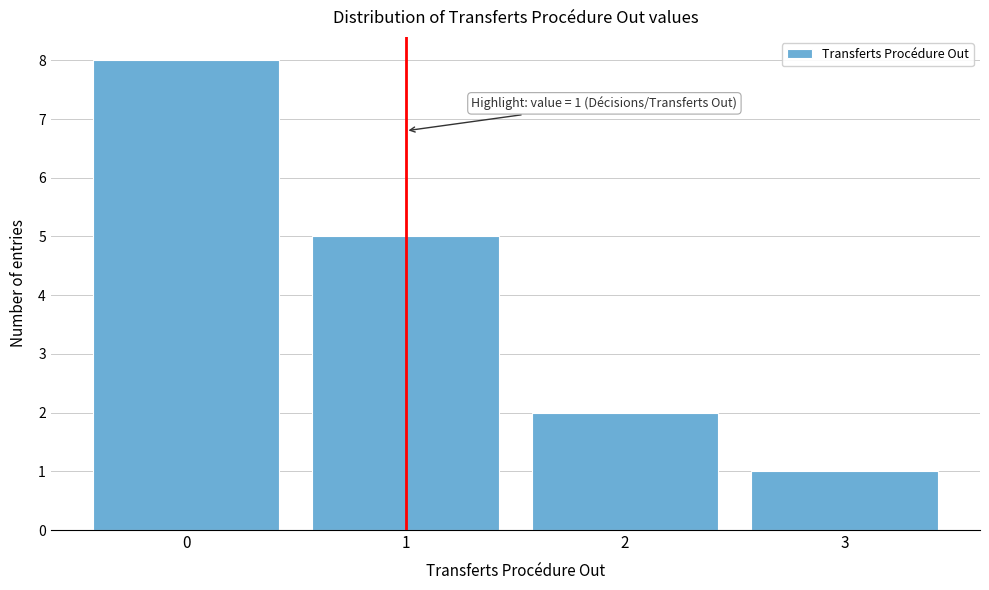

Over which range of the x-axis is the bar tallest?

-0.5 to 0.5